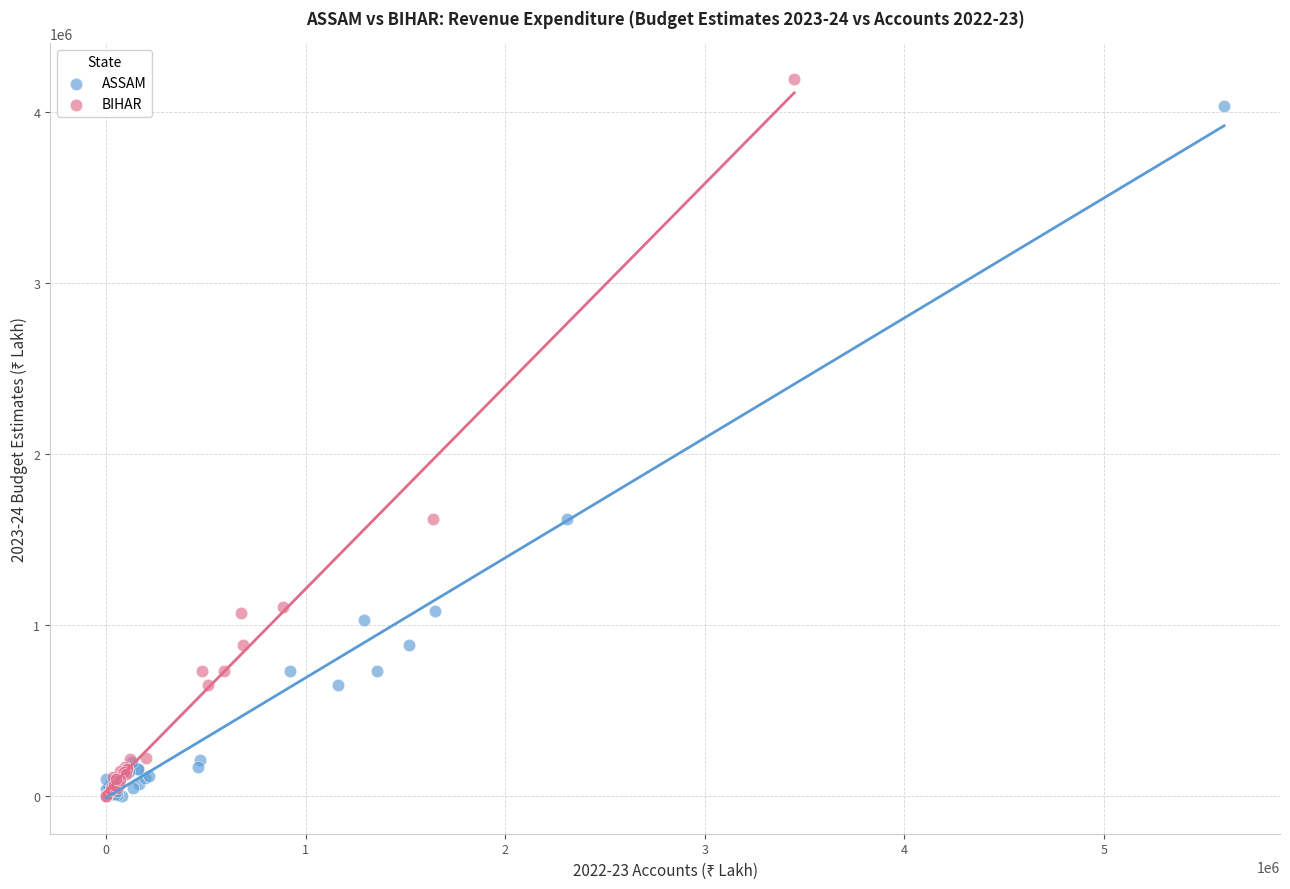

Which series has the largest Y range (max minus min)?

BIHAR